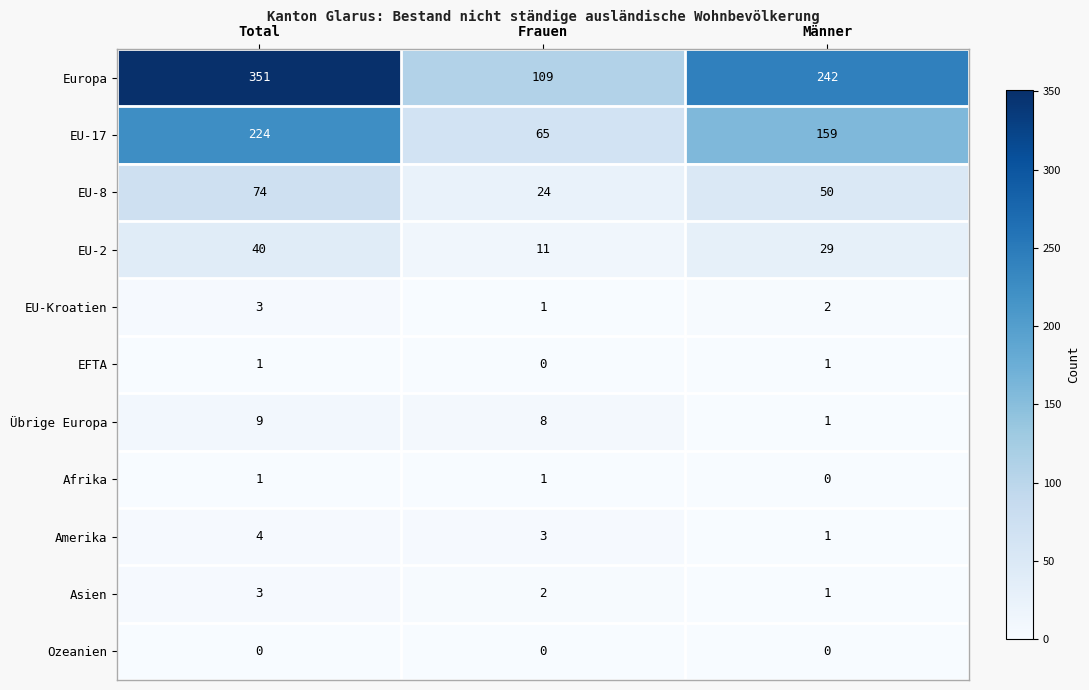

Which series has the largest total across all categories?

Europa